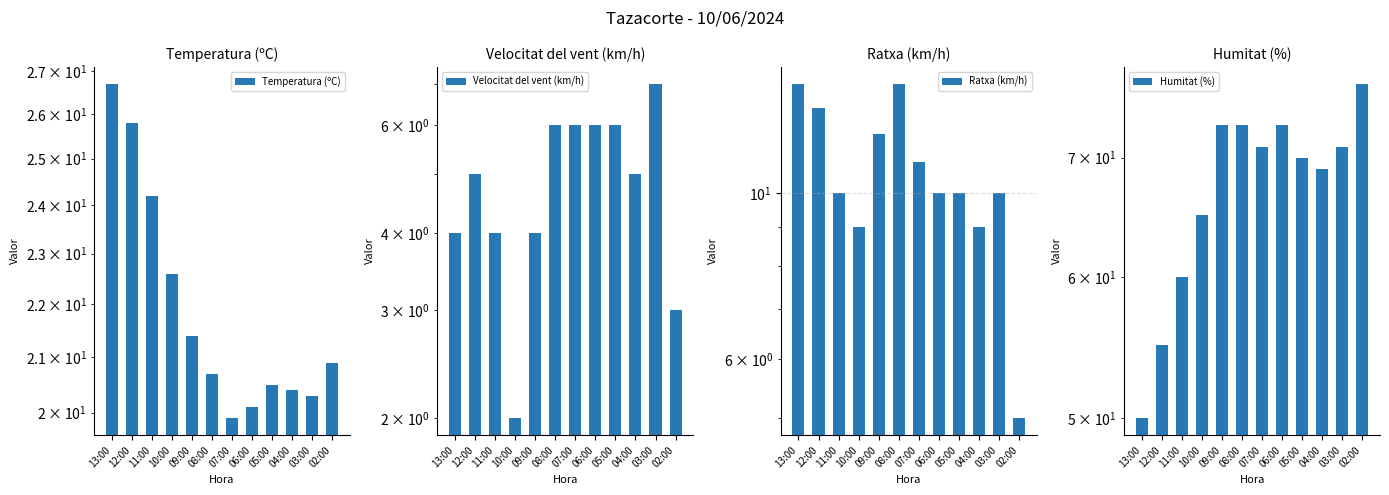

What is the value of the Temperatura (ºC) bar at the 8th from the left?

20.1